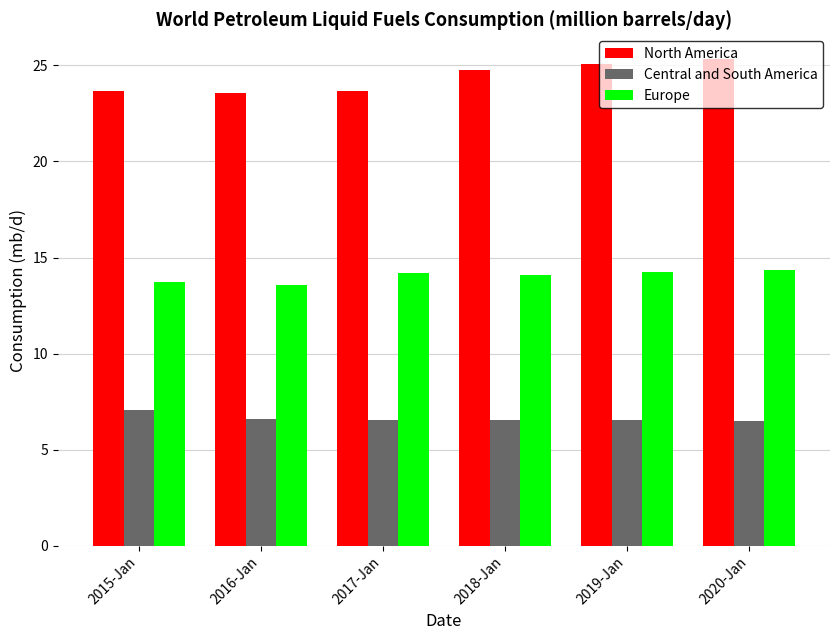

Which series has the widest spread of values?

North America